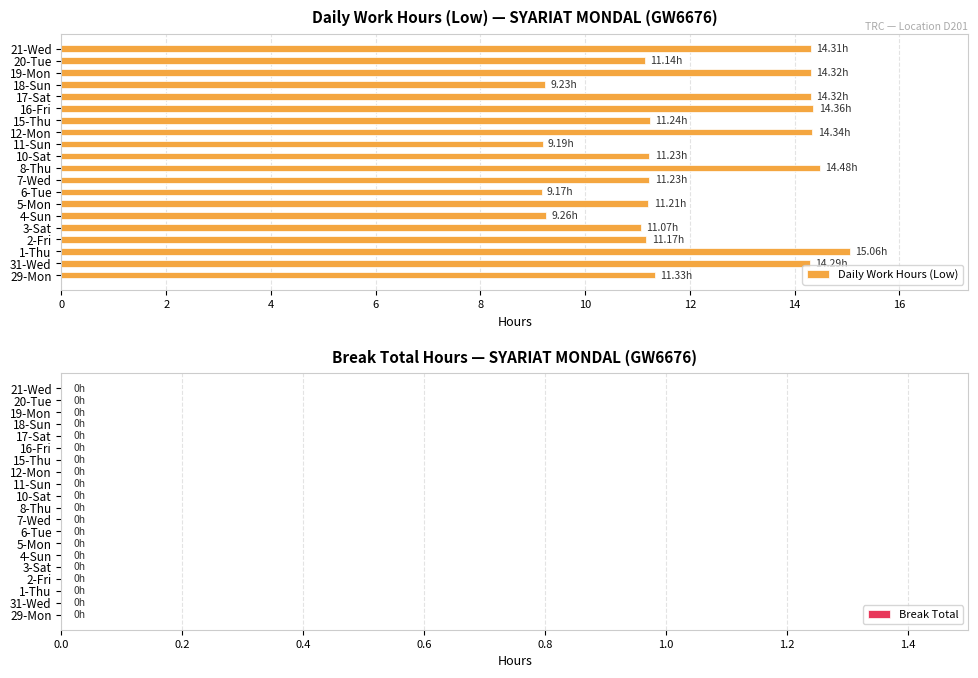

What is the ratio of the value at 16-Fri to the value at 29-Mon?

1.3